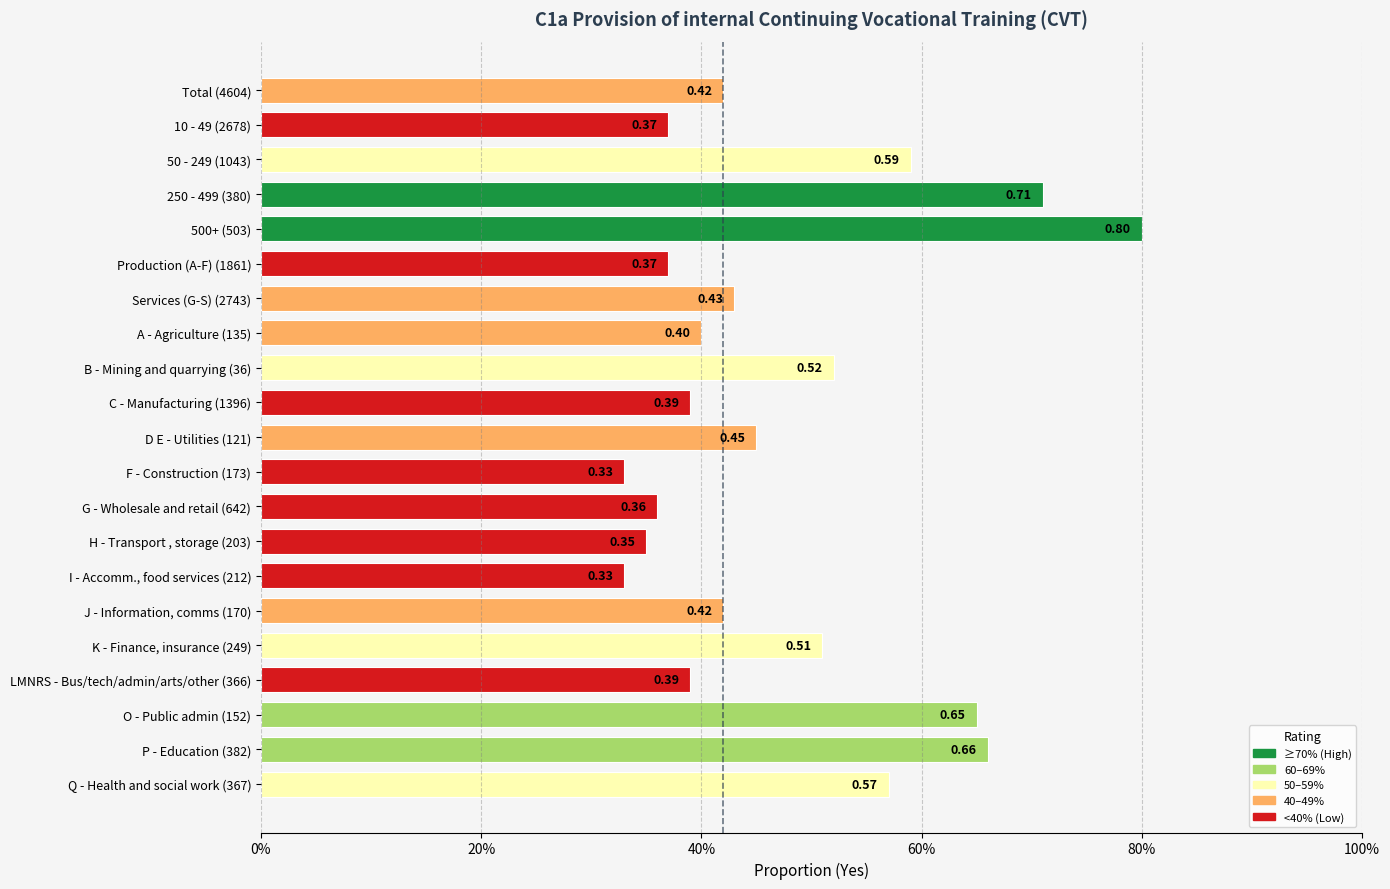

Which category has the highest value across all series?

500+ (503)